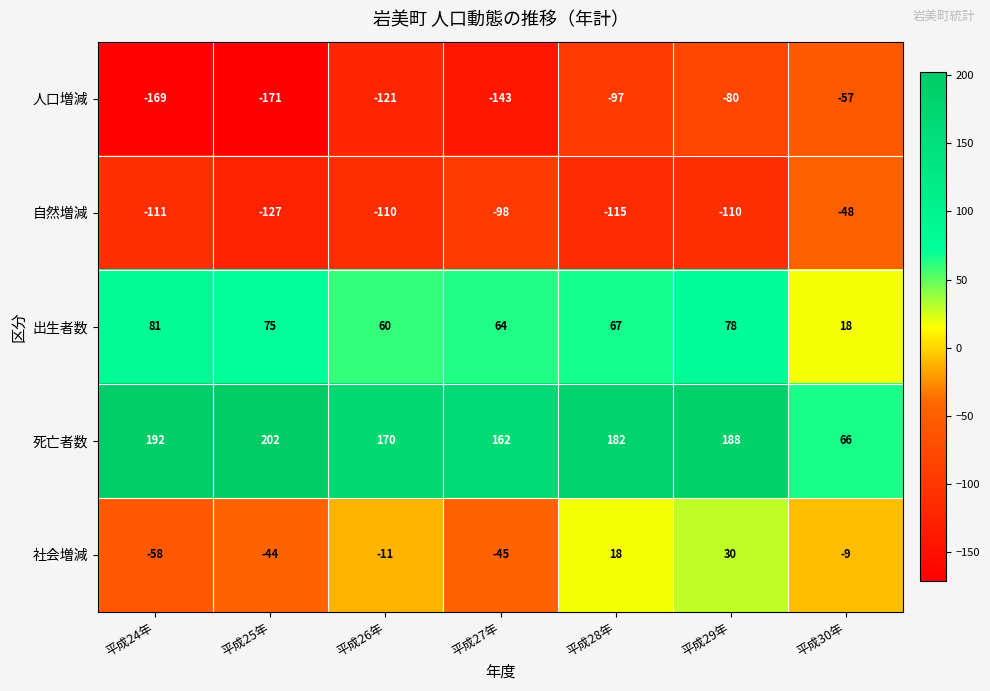

Which series has the largest range (max minus min)?

死亡者数